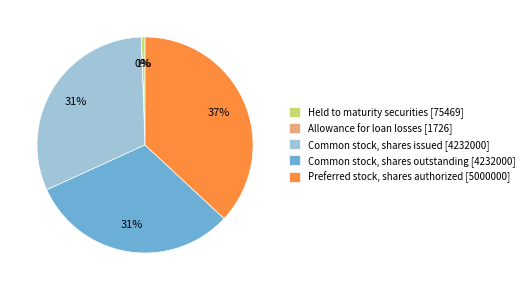

The Common stock, shares outstanding [4232000] slice represents 42% of the pie. True or false?

False